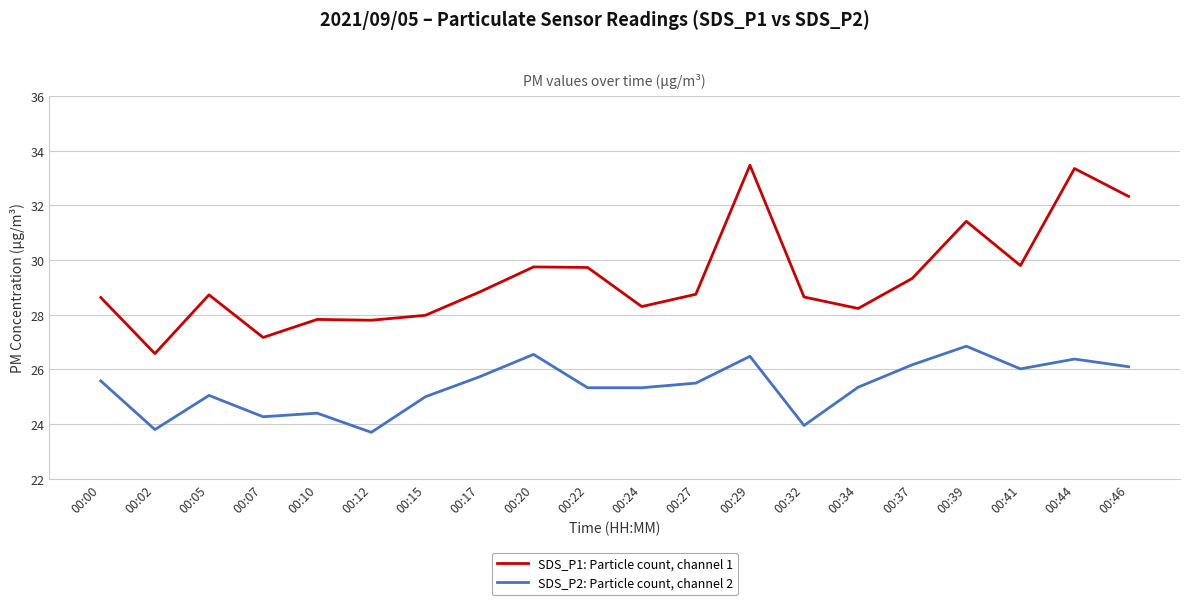

What is the difference between the maximum and minimum values in the SDS_P1: Particle count, channel 1 series?

6.9